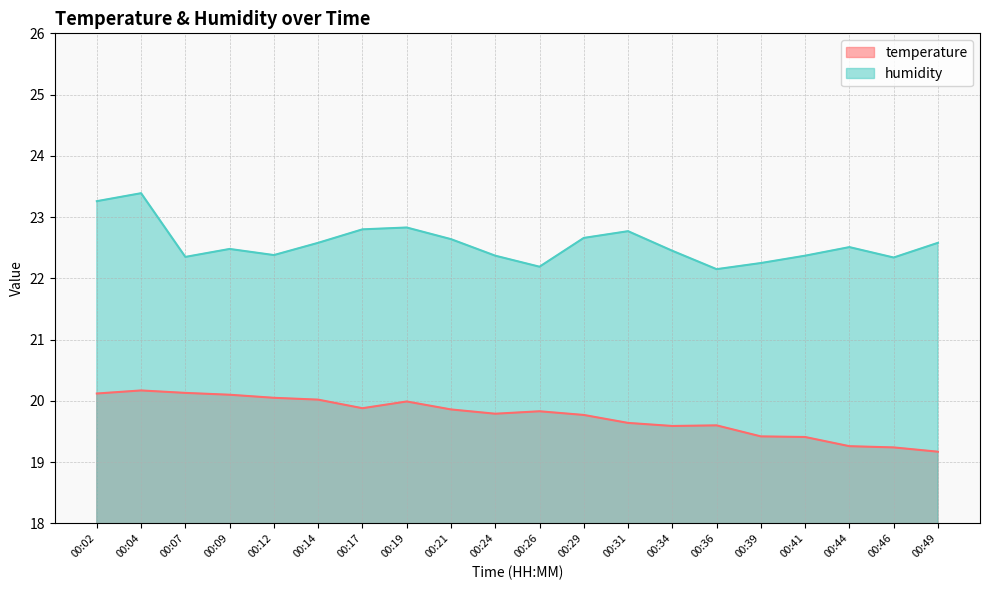

Reading left to right, list all the values displayed in this chart.

temperature: 00:02=20.1	00:04=20.2	00:07=20.1	00:09=20.1	00:12=20.1	00:14=20.0	00:17=19.9	00:19=20.0	00:21=19.9	00:24=19.8	00:26=19.8	00:29=19.8	00:31=19.6	00:34=19.6	00:36=19.6	00:39=19.4	00:41=19.4	00:44=19.3	00:46=19.2	00:49=19.2
humidity: 00:02=23.3	00:04=23.4	00:07=22.4	00:09=22.5	00:12=22.4	00:14=22.6	00:17=22.8	00:19=22.8	00:21=22.6	00:24=22.4	00:26=22.2	00:29=22.7	00:31=22.8	00:34=22.4	00:36=22.1	00:39=22.2	00:41=22.4	00:44=22.5	00:46=22.3	00:49=22.6